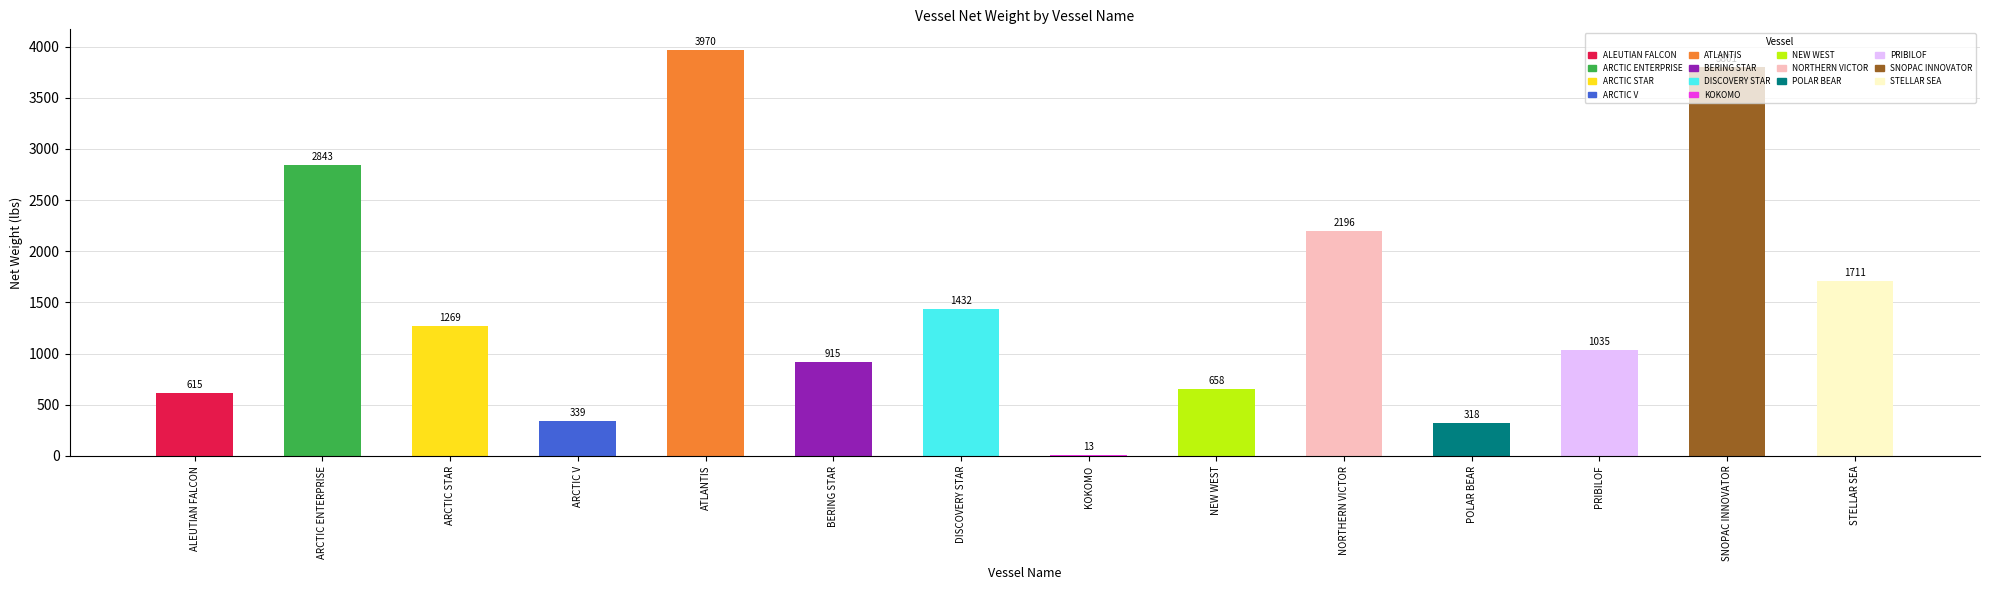

Does the chart contain any negative values?

No